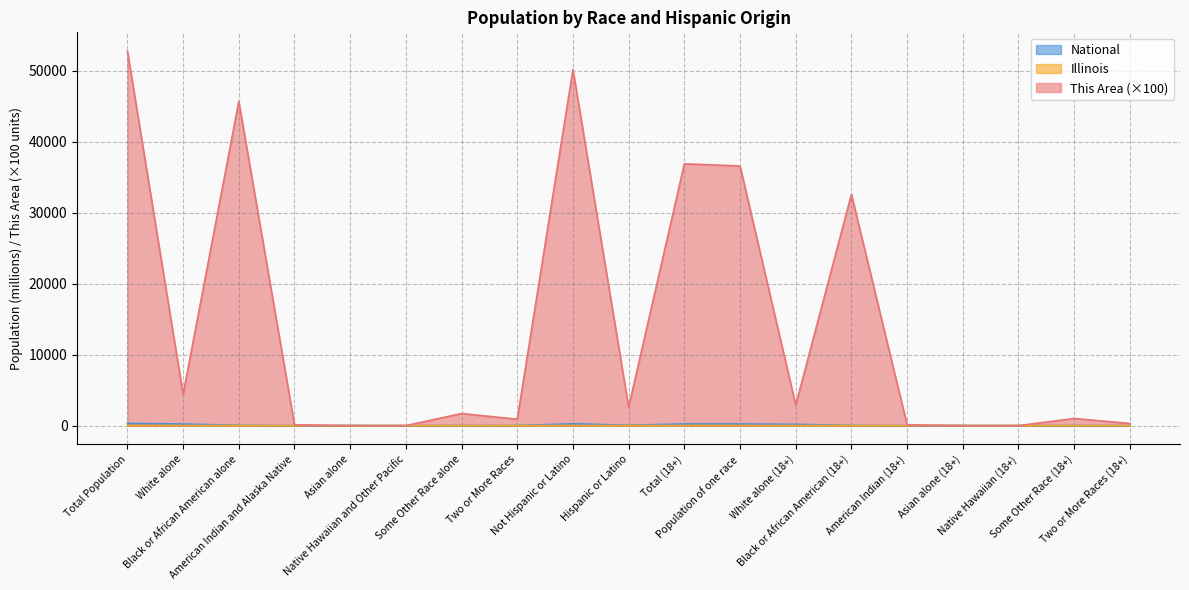

How many series are shown in this chart?

3